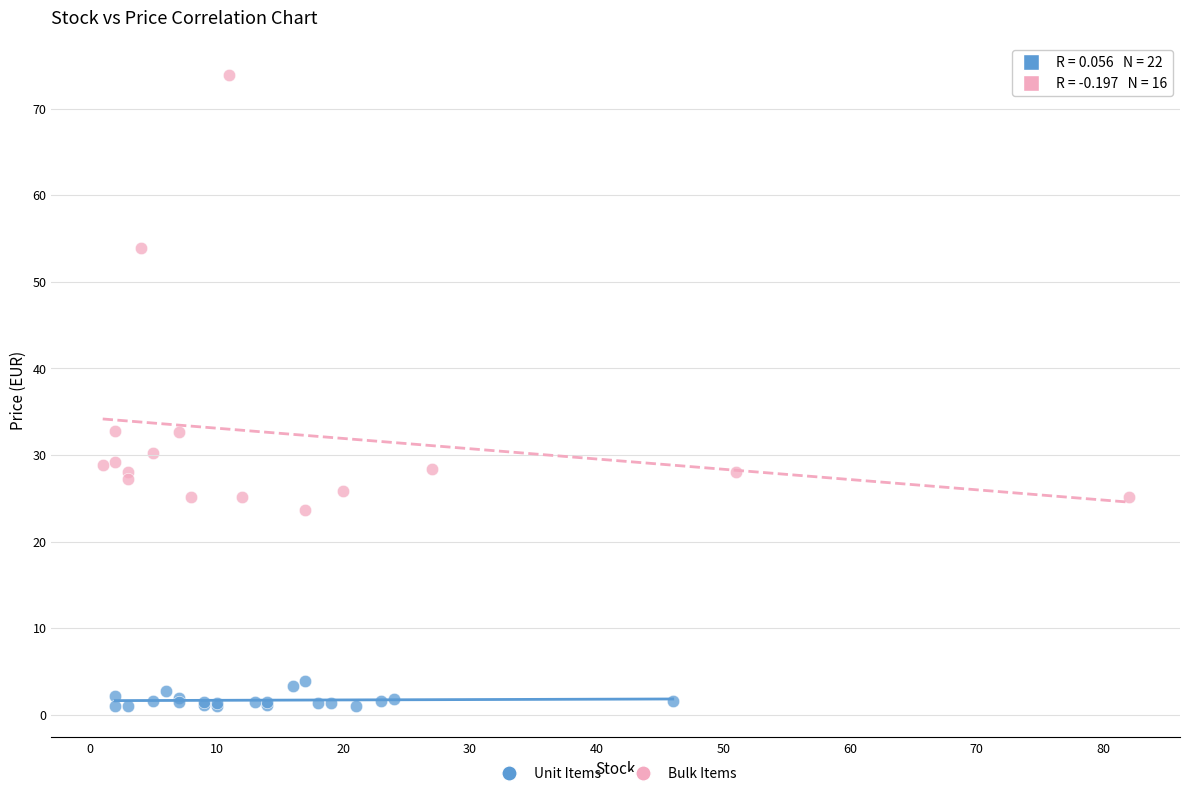

Which series reaches the maximum Y coordinate?

Bulk Items